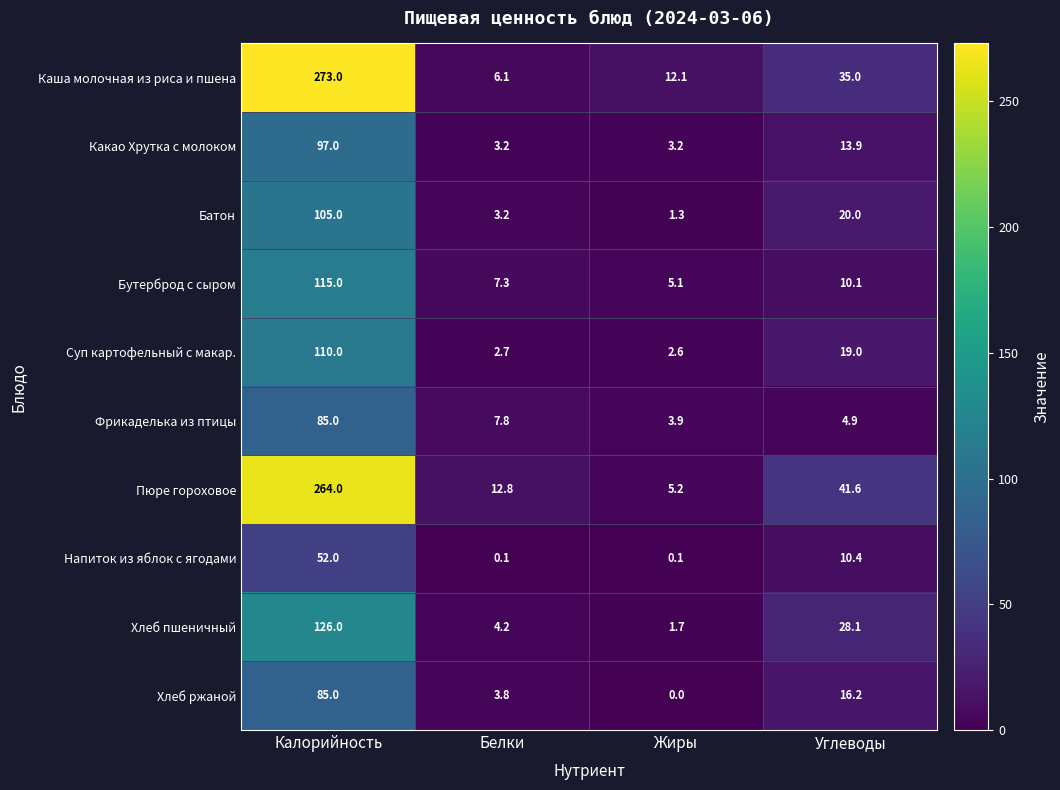

What is the maximum value for Суп картофельный с макар.?

110.0